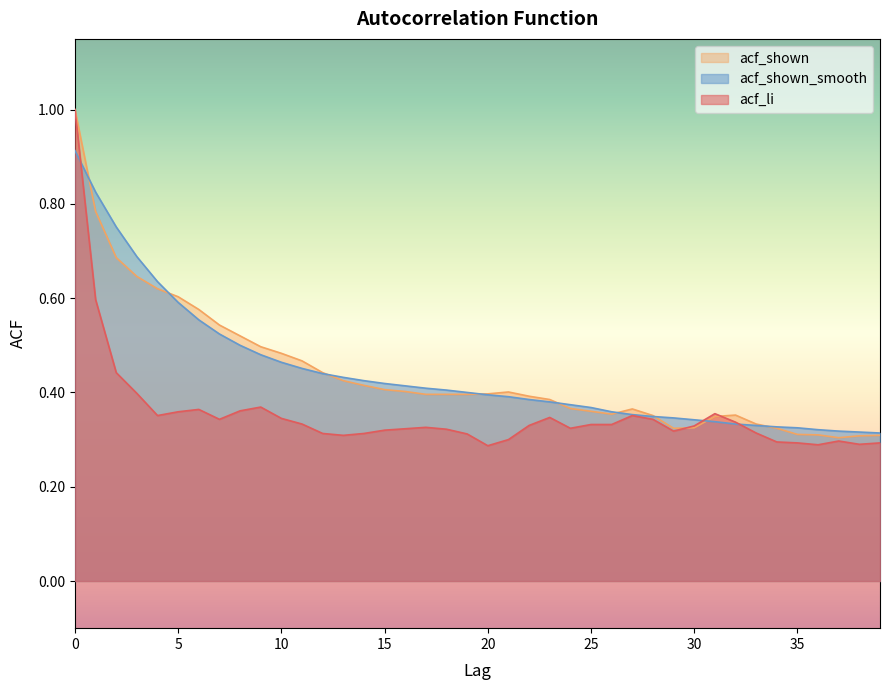

What are all the series names shown in the legend?

acf_shown, acf_shown_smooth, acf_li